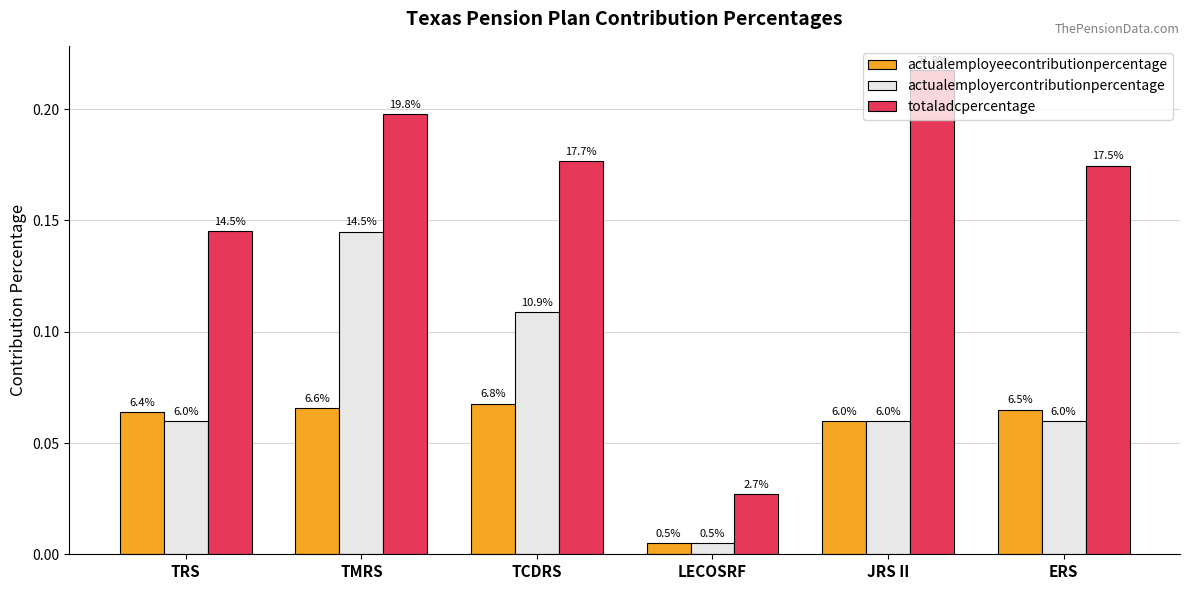

Which series has the widest spread of values?

totaladcpercentage